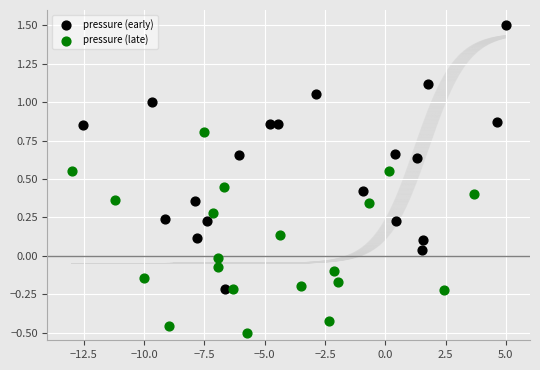

Which series reaches the minimum Y coordinate?

pressure (late)